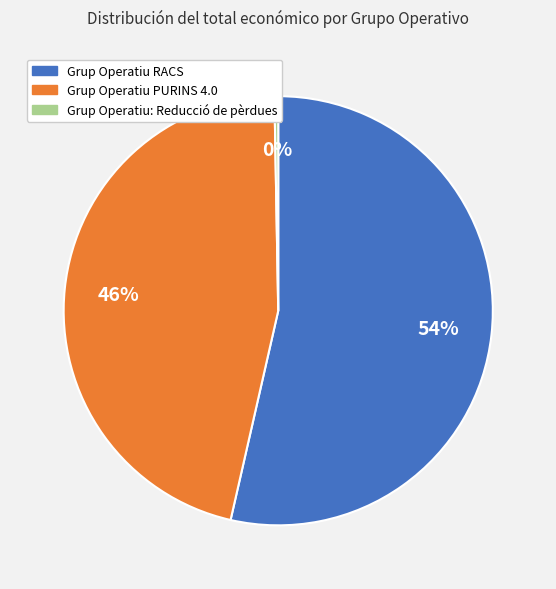

Is it true that Grup Operatiu: Reducció de pèrdues is 0% of the pie?

True